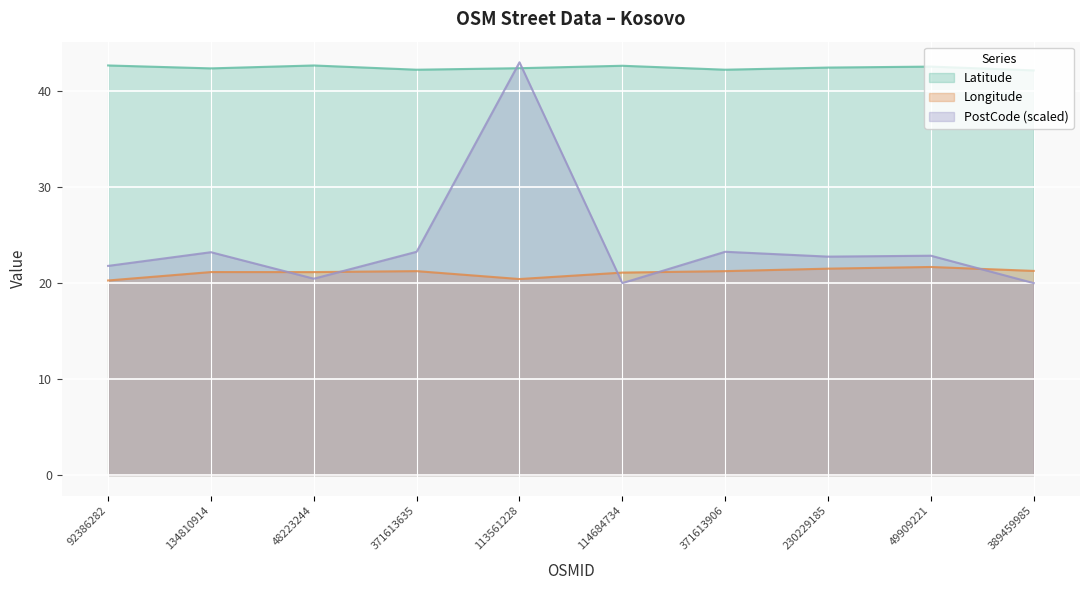

At which category is the sum across all series the highest?

113561228